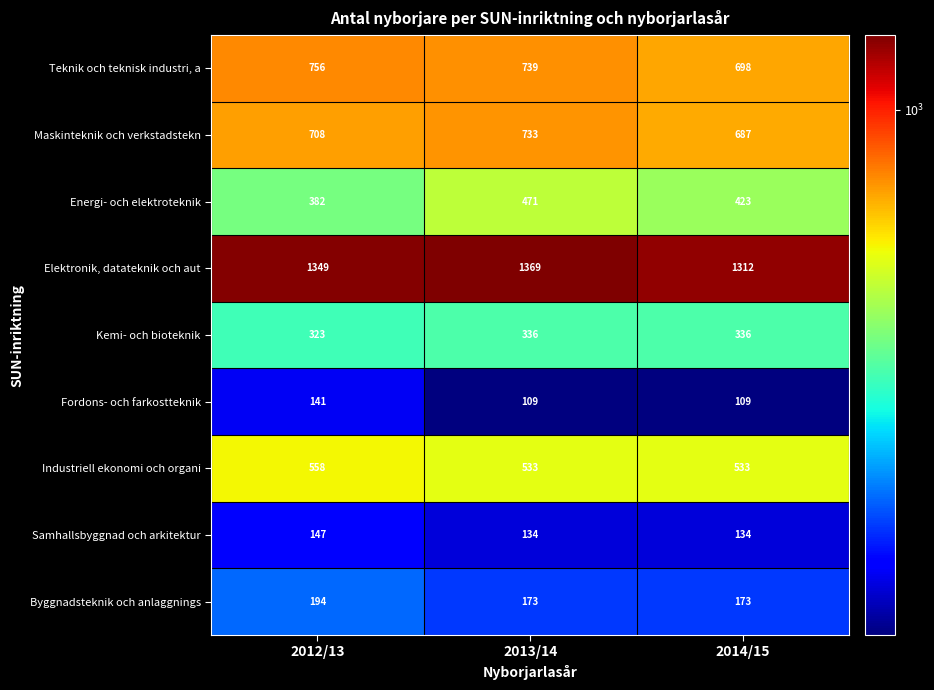

Rank the series by their maximum value, from lowest to highest.

Fordons- och farkostteknik, Samhallsbyggnad och arkitektur, Byggnadsteknik och anlaggnings, Kemi- och bioteknik, Energi- och elektroteknik, Industriell ekonomi och organi, Maskinteknik och verkstadstekn, Teknik och teknisk industri, a, Elektronik, datateknik och aut